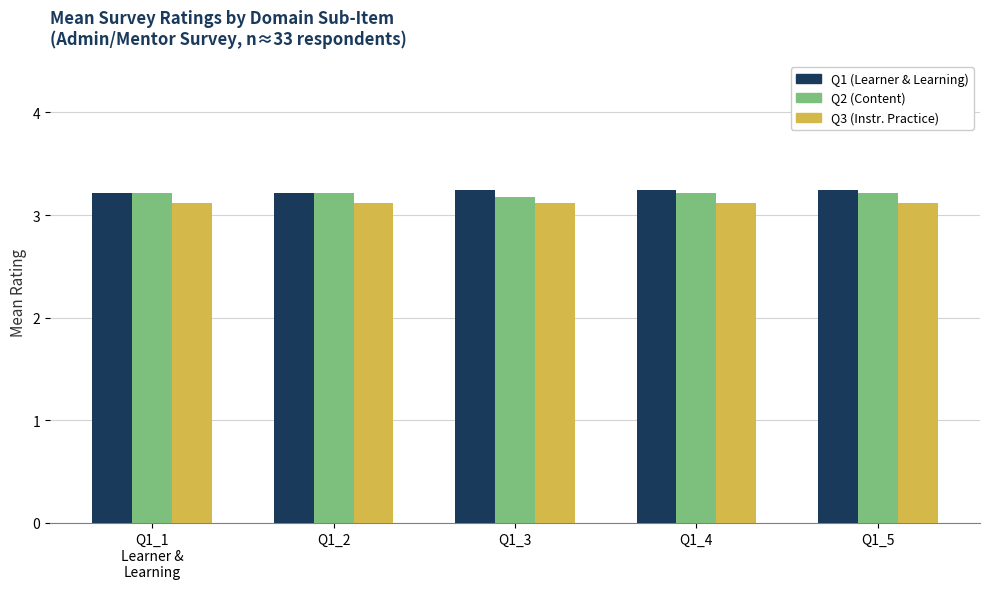

What is the minimum value shown in the chart?

3.1